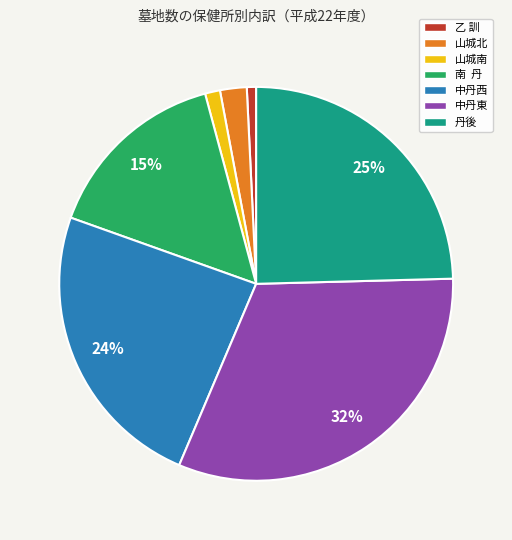

Which slice is the largest?

中丹東